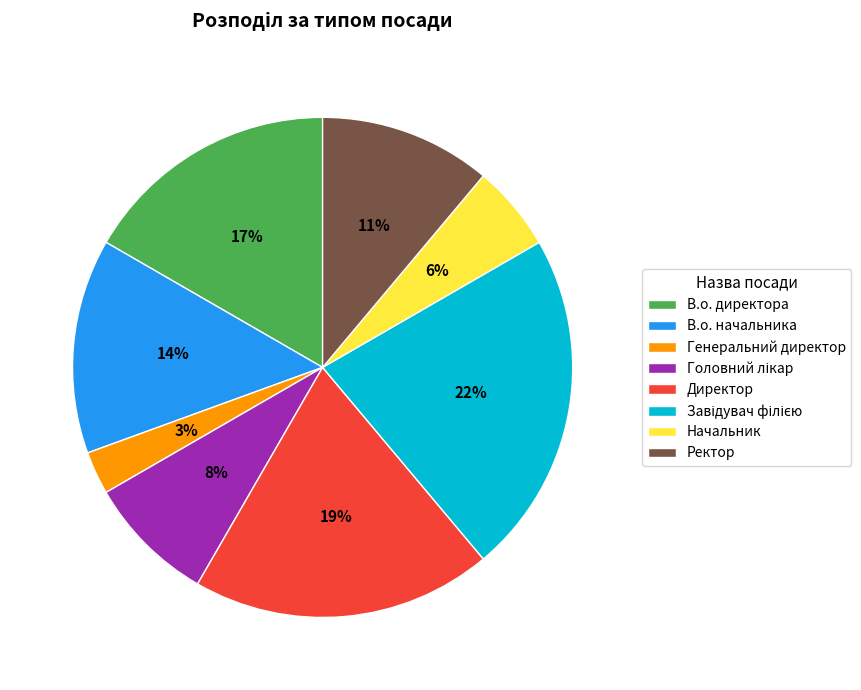

Is there any slice that represents more than half of the pie?

No